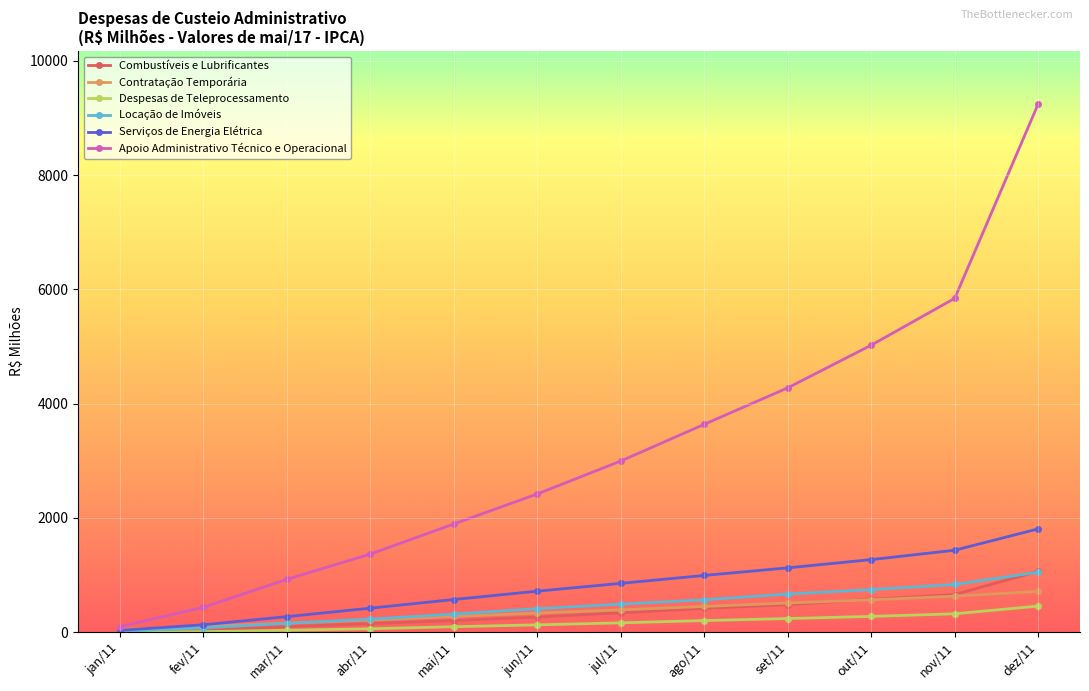

Rank the categories by Serviços de Energia Elétrica value from lowest to highest.

jan/11, fev/11, mar/11, abr/11, mai/11, jun/11, jul/11, ago/11, set/11, out/11, nov/11, dez/11